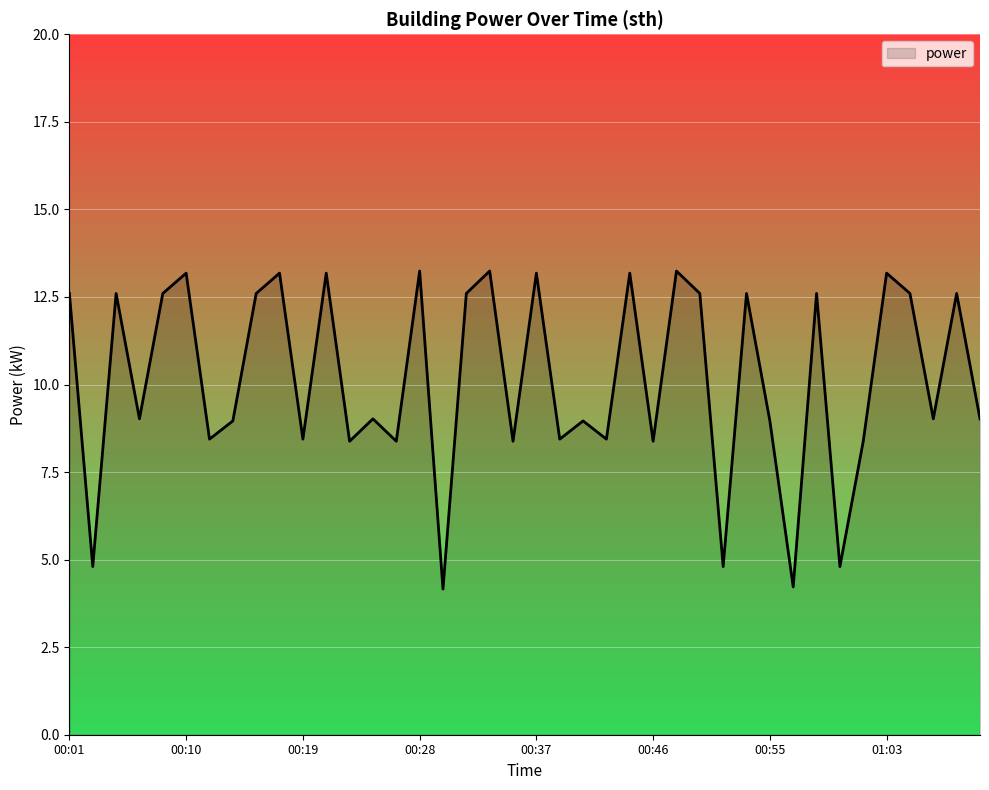

Does the chart have visible grid lines?

Yes